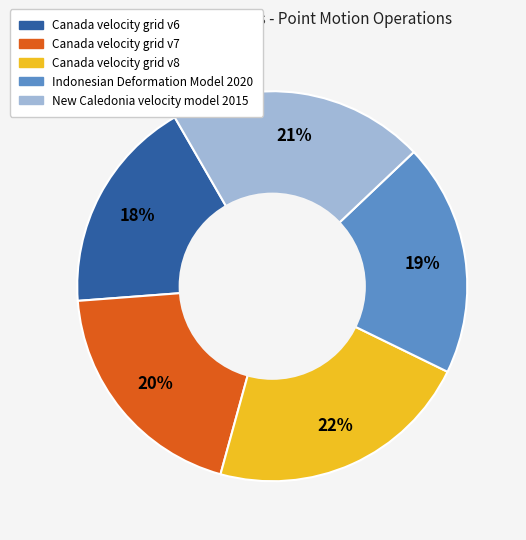

To the nearest percent, what is the difference between the largest and smallest slice percentages?

4%